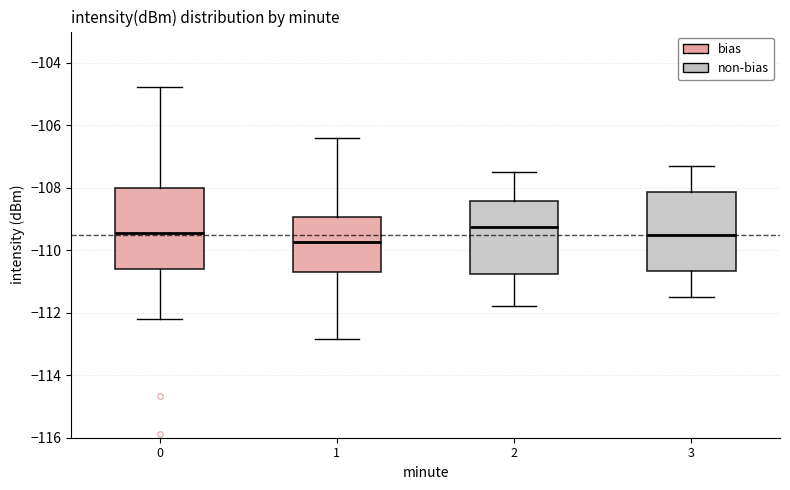

Which box has the highest median line?

2